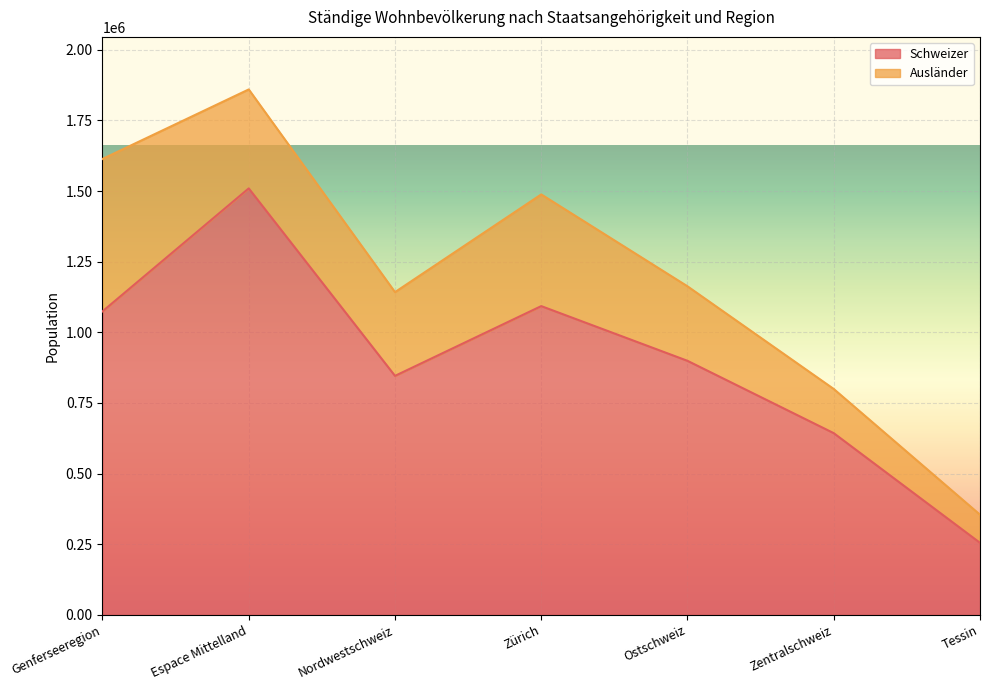

Between Espace Mittelland and Ostschweiz, which is larger?

Espace Mittelland